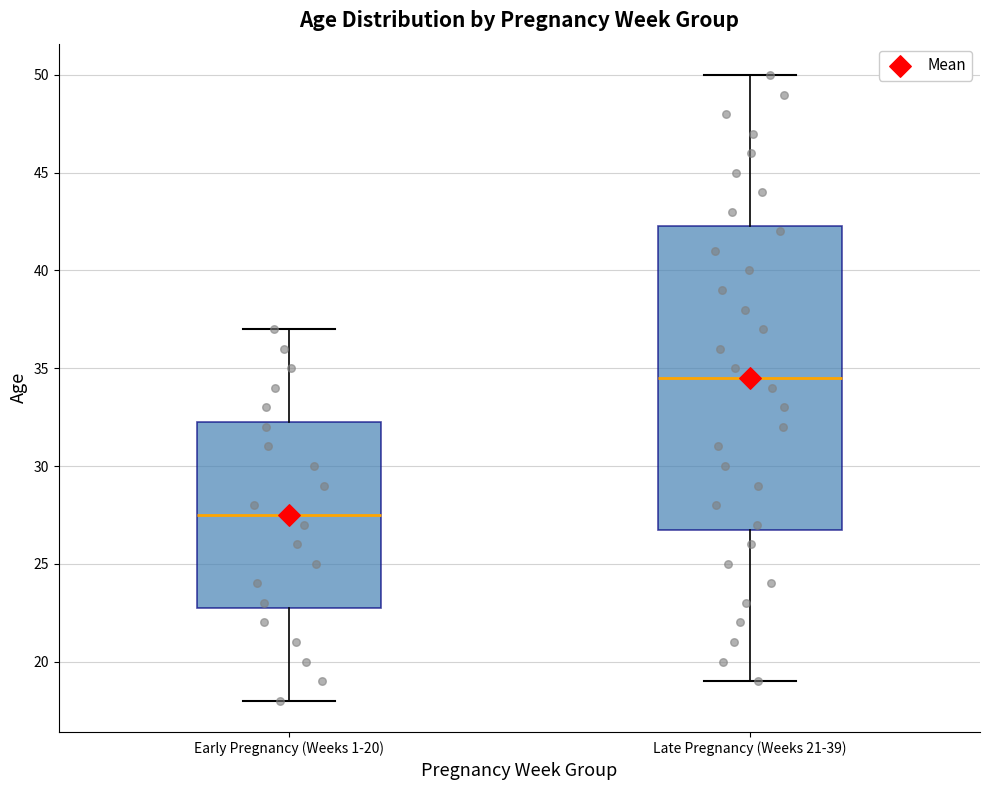

Where does the median line of the box for Early Pregnancy (Weeks 1-20) sit on the y-axis? The values are not printed on the chart, so give them approximately, as read against the axis.

27.5